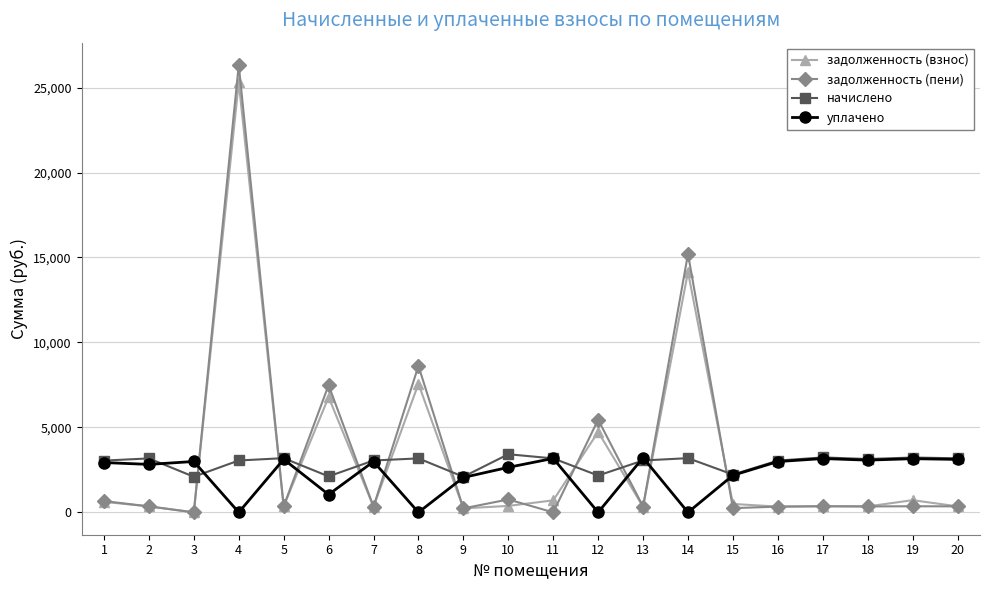

How many categories are shown in the chart?

20